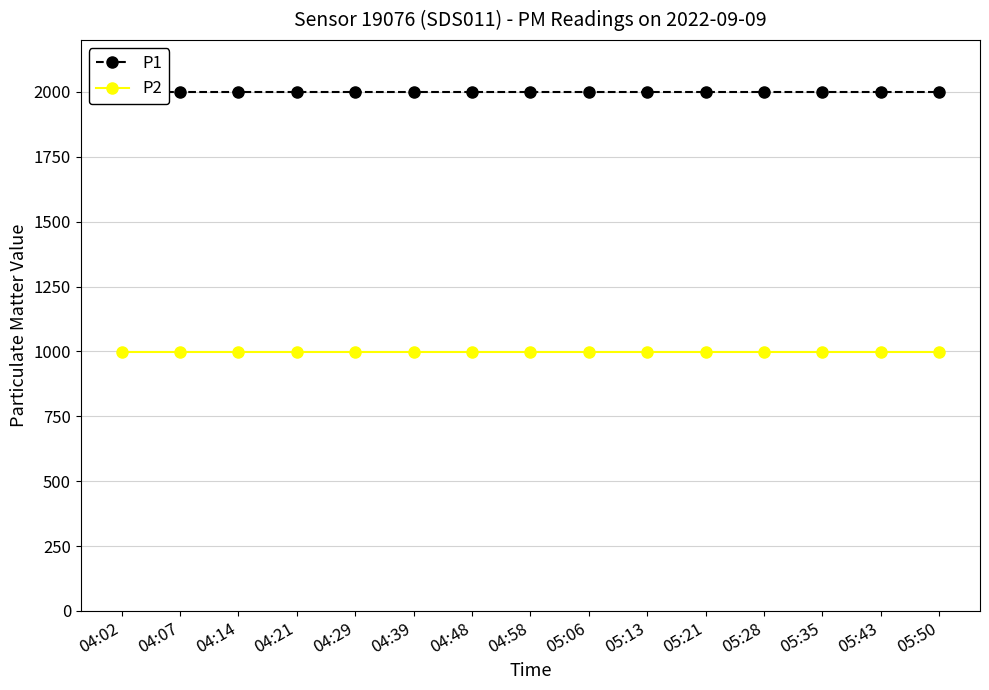

The P1 series shows 3367.5 at 04:48. True or false?

False